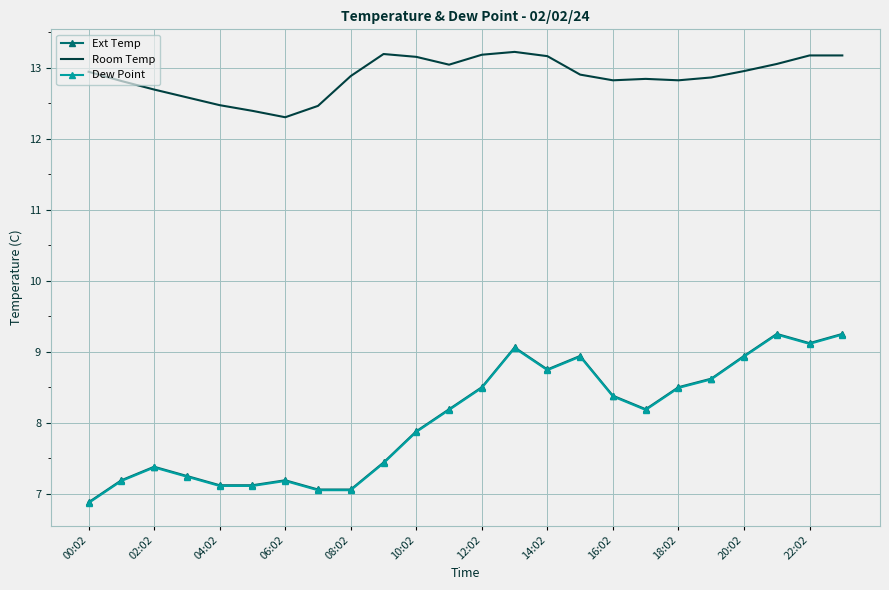

What is the difference between the second highest and minimum values in the Room Temp series?

0.9